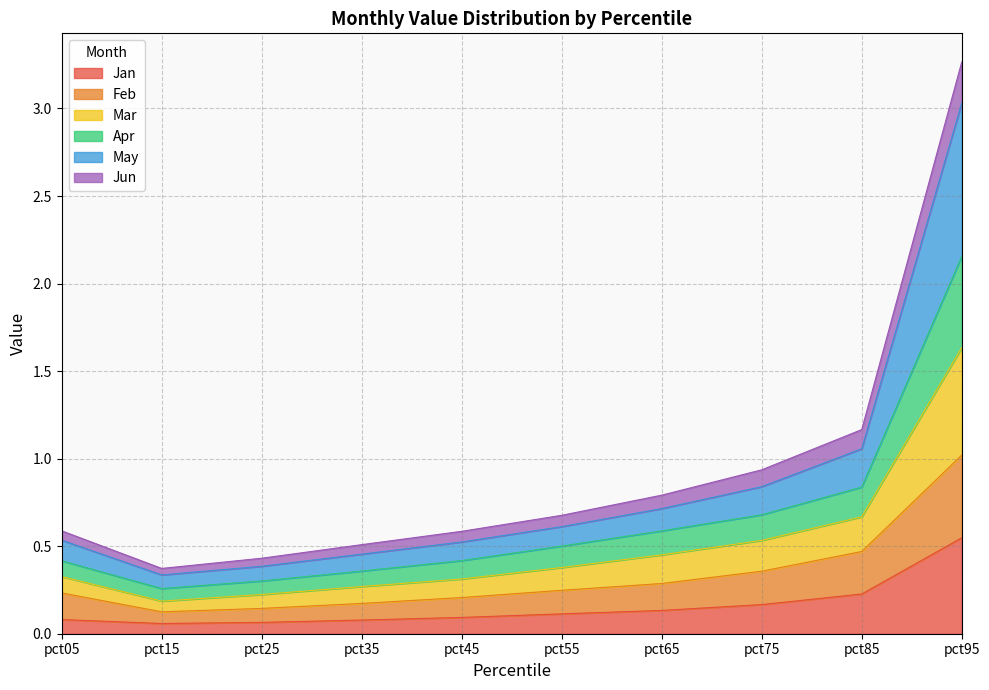

The value of May at pct05 is 0.2. True or false?

False